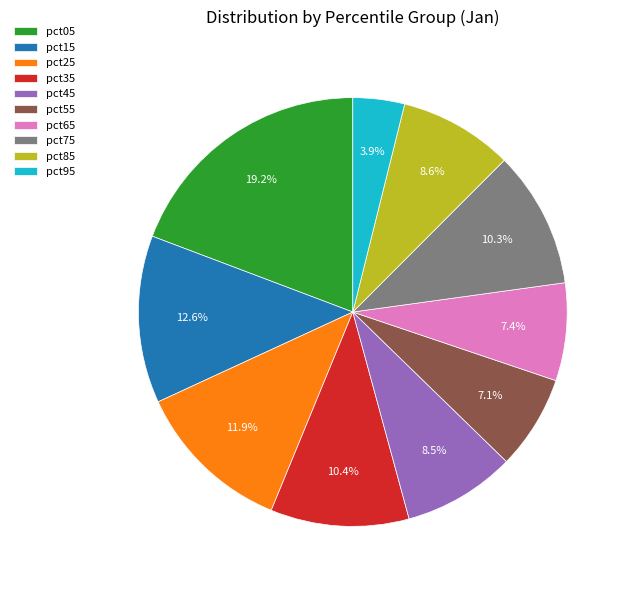

Between pct45 and pct75, which is larger?

pct75